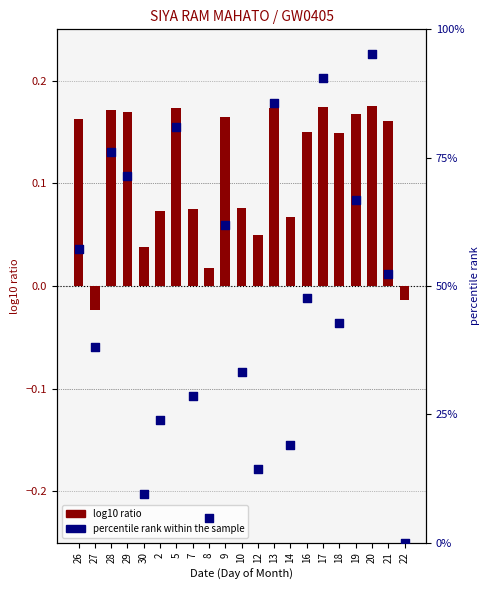

Which series has the widest spread of Y values?

percentile rank within the sample